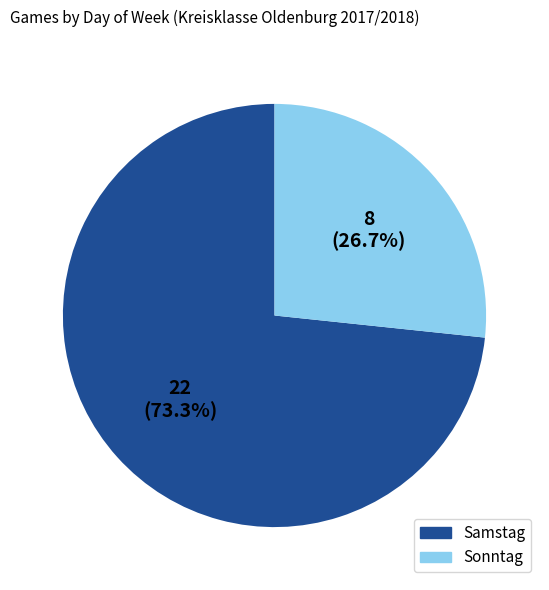

Count the number of slices in the pie.

2